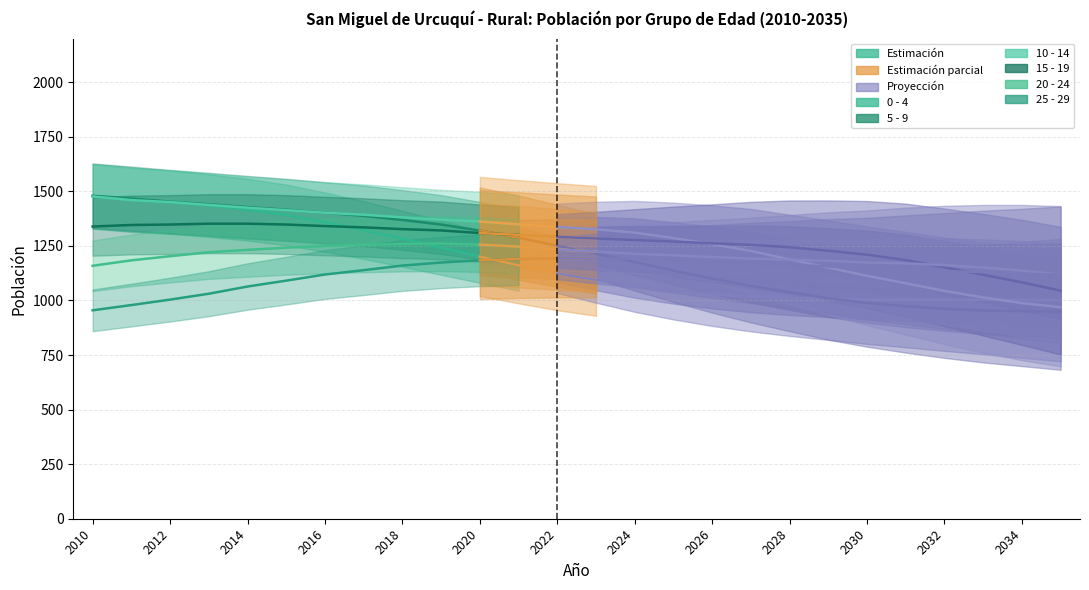

What is the value of the 10 - 14 (Estimación) point at the 2nd from the left?

1460